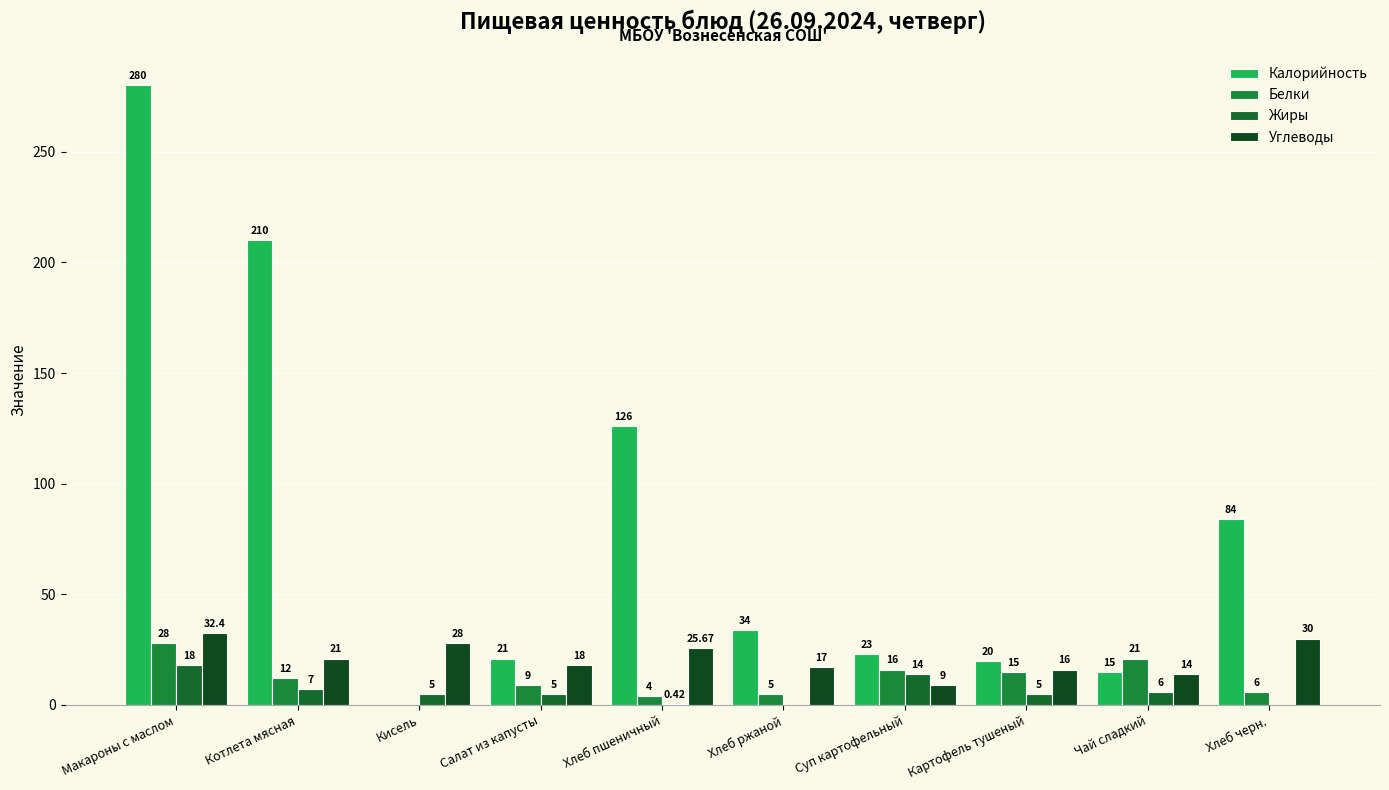

Count the number of categories in the chart.

10